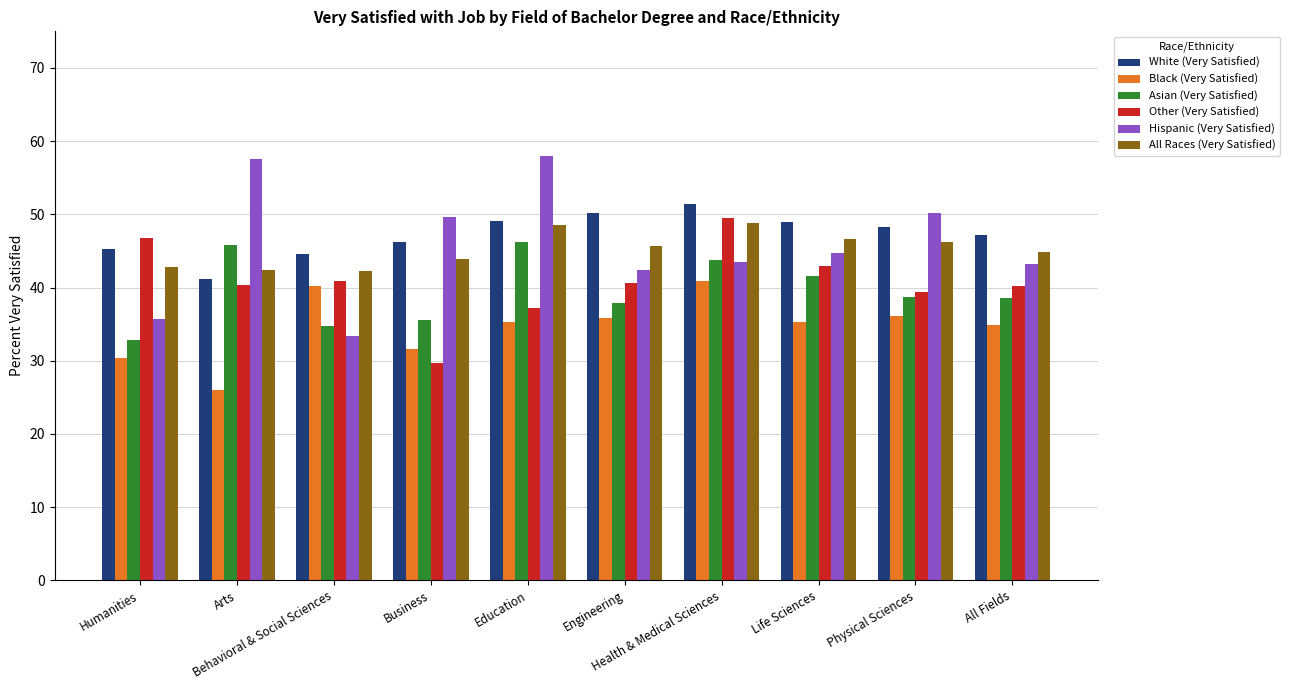

At which label does Hispanic (Very Satisfied) first exceed 44?

Arts